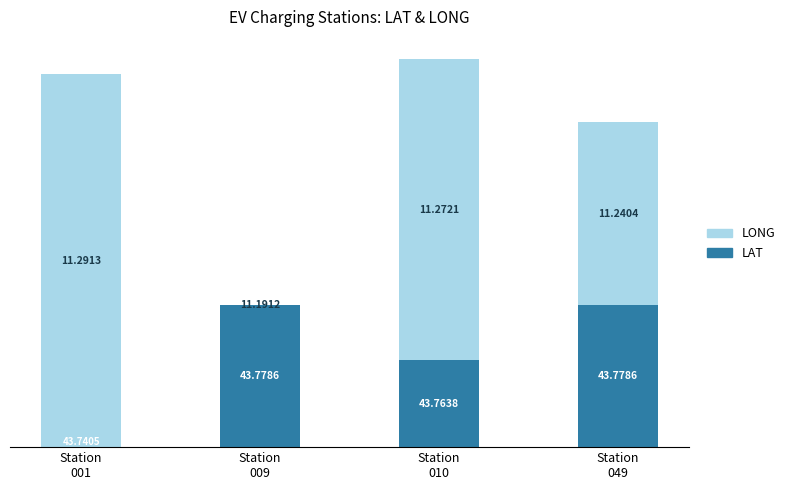

Are the bars horizontal?

No